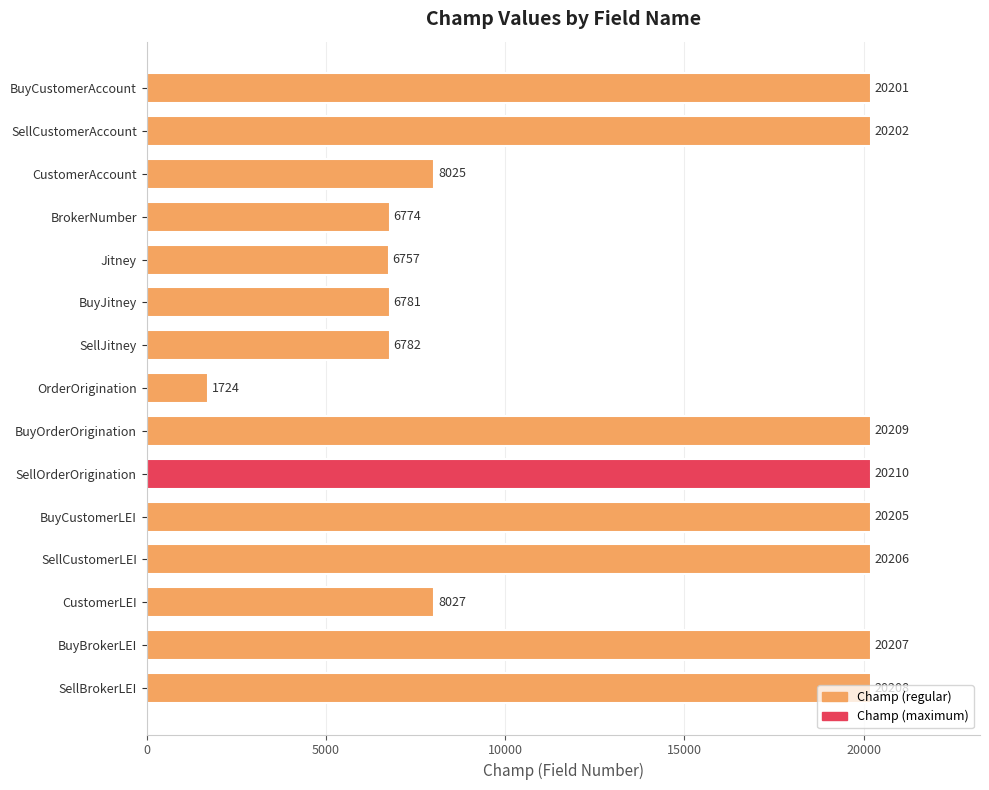

Rank the categories by value from lowest to highest.

OrderOrigination, Jitney, BrokerNumber, BuyJitney, SellJitney, CustomerAccount, CustomerLEI, BuyCustomerAccount, SellCustomerAccount, BuyCustomerLEI, SellCustomerLEI, BuyBrokerLEI, SellBrokerLEI, BuyOrderOrigination, SellOrderOrigination